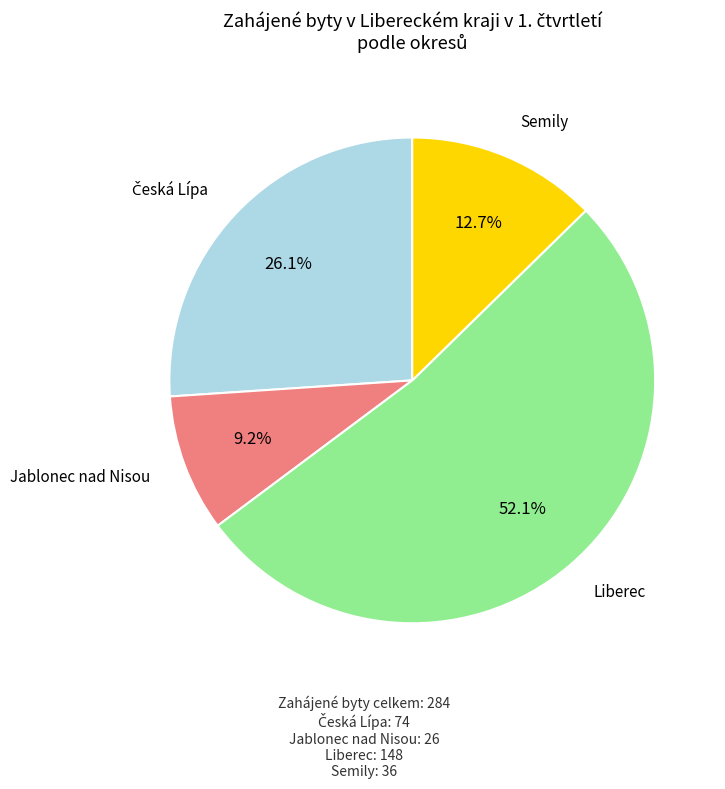

Which slice is the largest?

Liberec